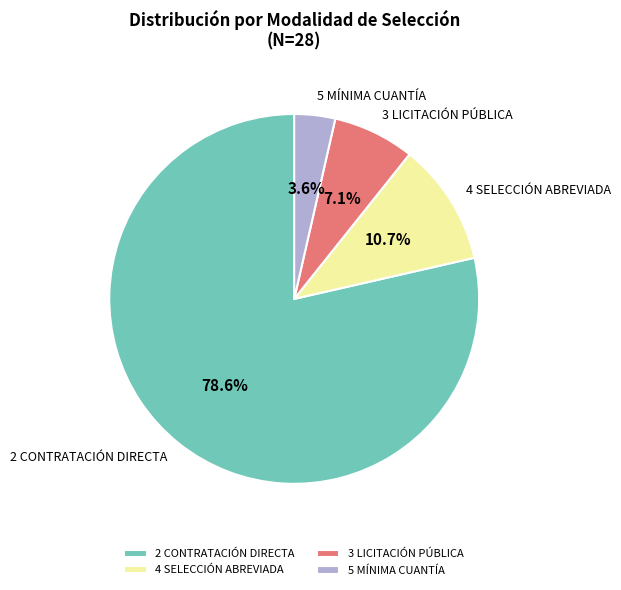

The 3 LICITACIÓN PÚBLICA slice represents 7% of the pie. True or false?

True